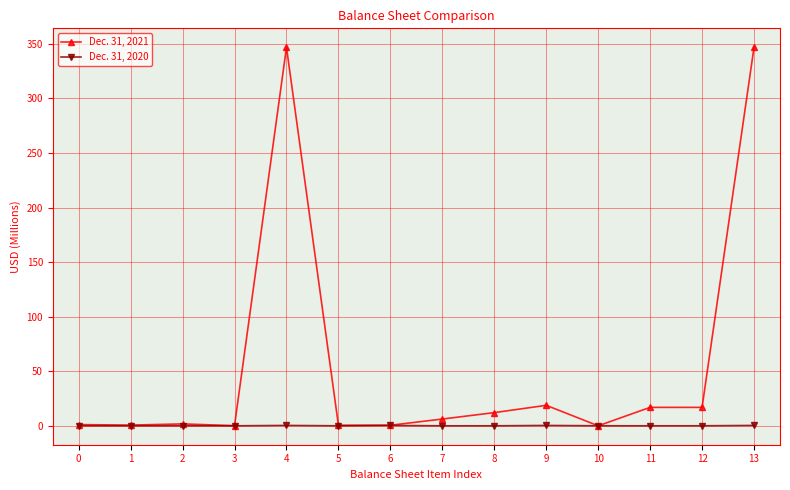

True or false: Dec. 31, 2020 has a value of 0.0 at 2.

True